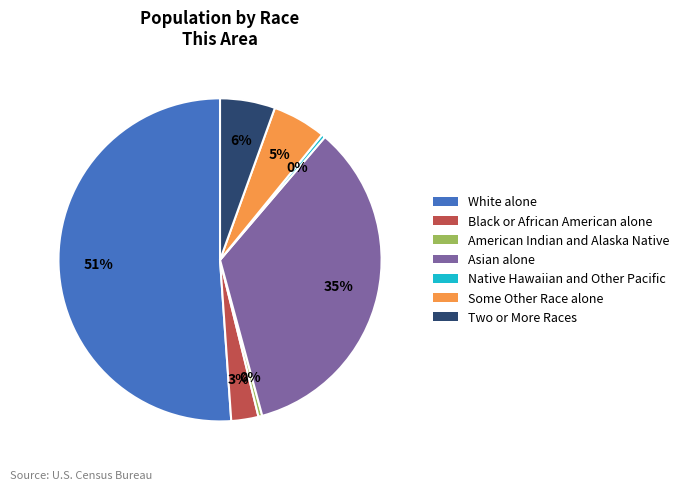

Which slice is the largest?

White alone